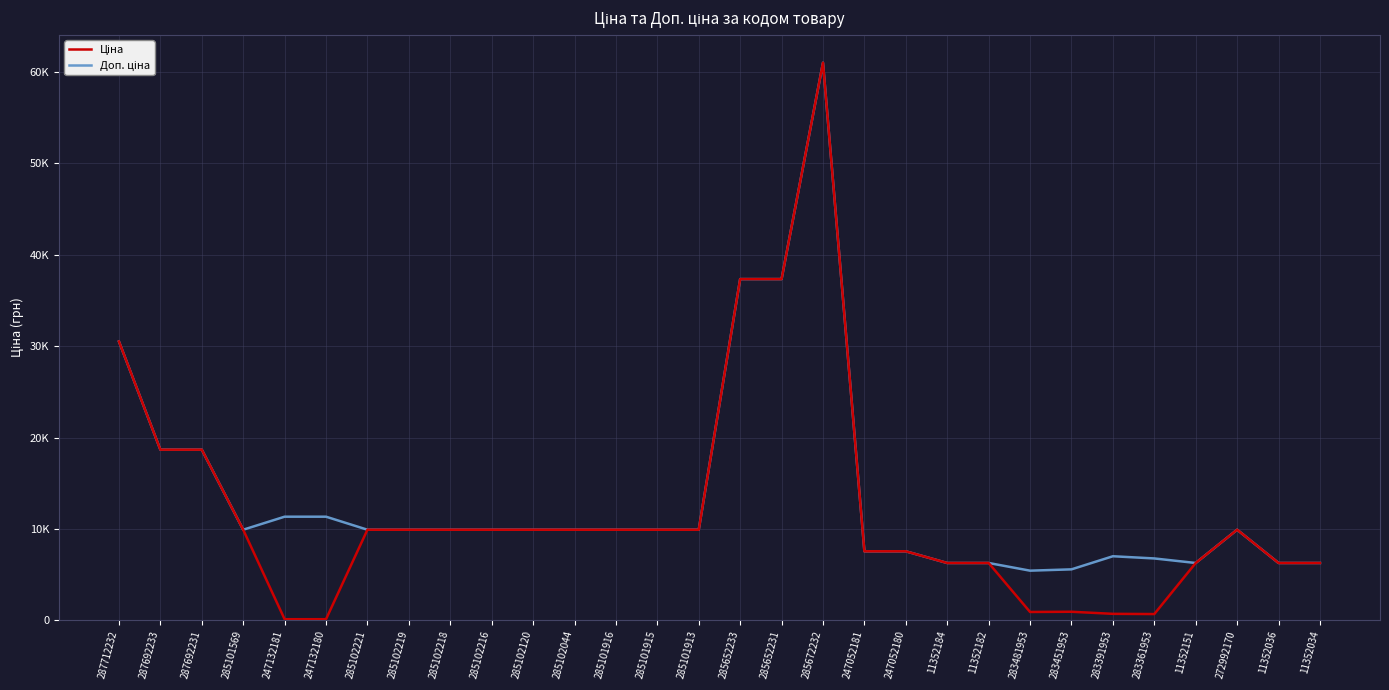

Rank the series at 287692231 from lowest to highest value.

Ціна, Доп. ціна